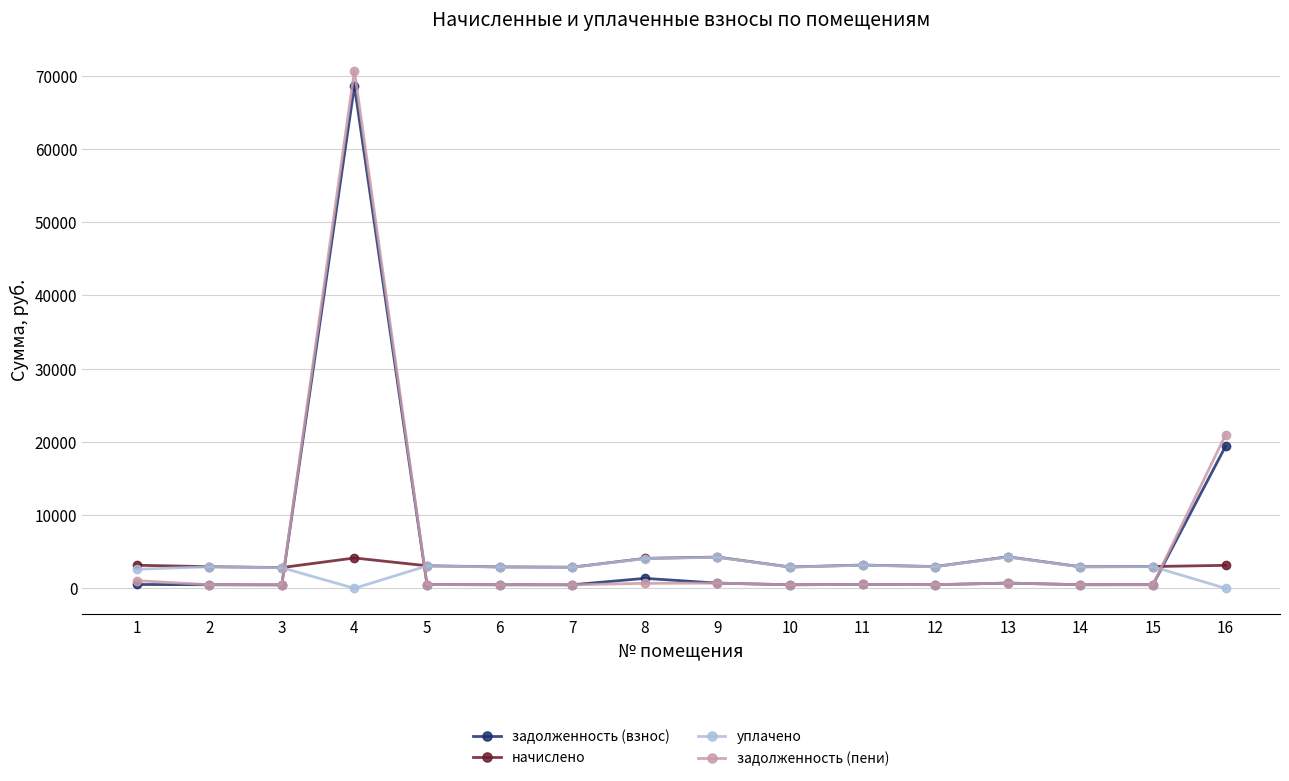

Is the value of задолженность (пени) at 16 greater than the value of уплачено at 5?

Yes